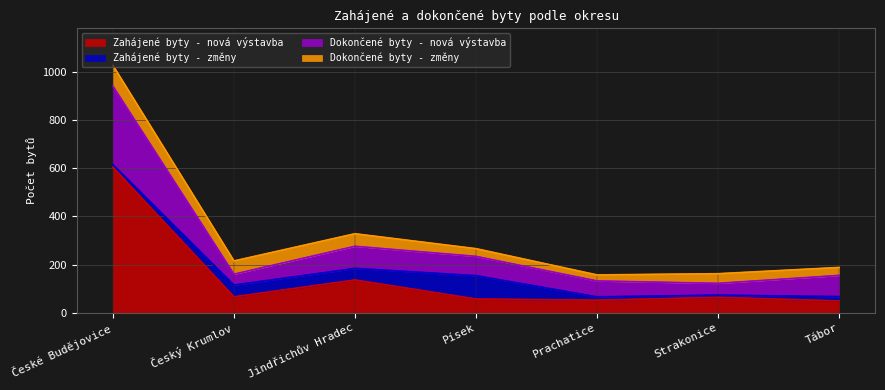

What is the lowest value of the Zahájené byty - nová výstavba series?

49